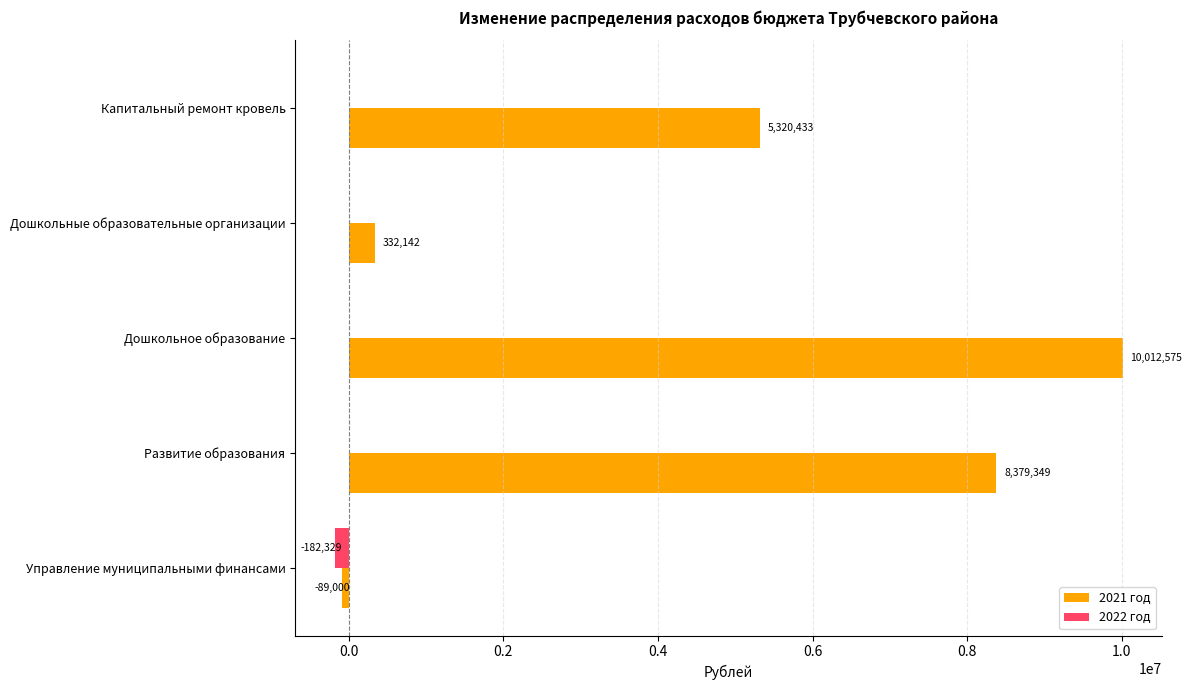

Where is 2021 год nearest to the value 4961787?

Капитальный ремонт кровель